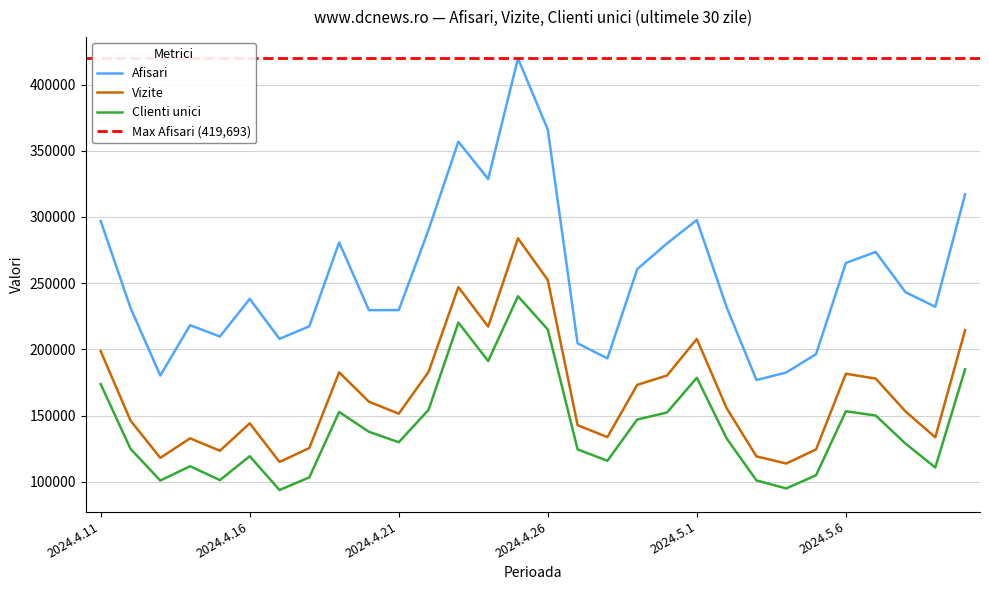

What is the sum of all Clienti unici values?

4249660